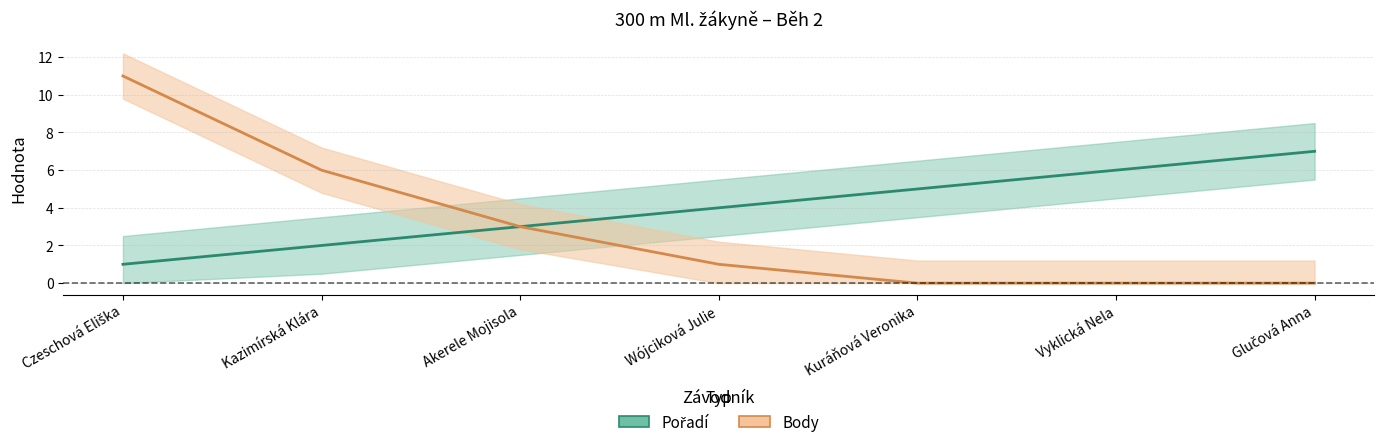

Does the chart display data point markers on the line(s)?

No